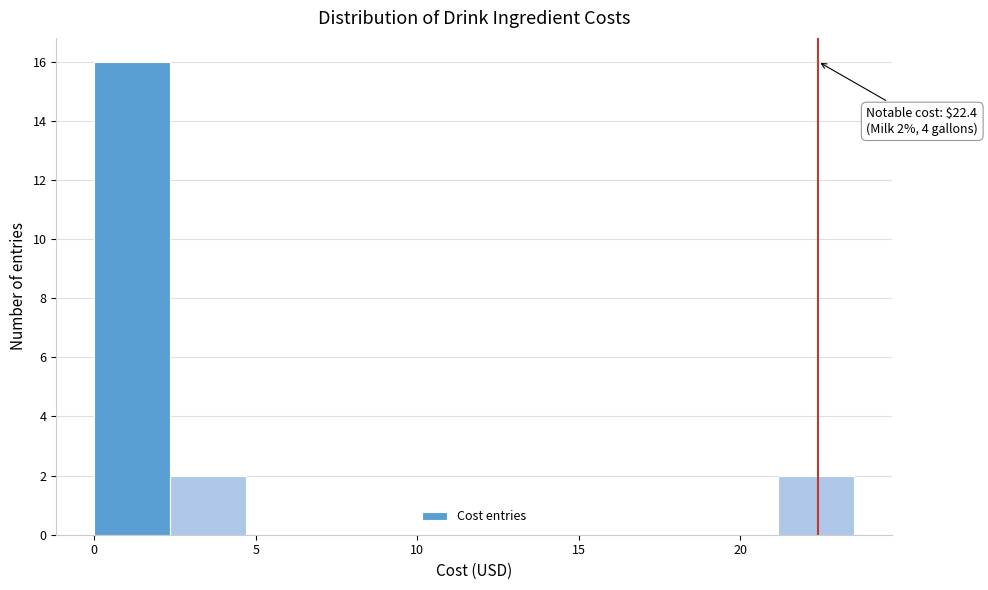

Which range on the x-axis has the tallest bar?

0.0 to 2.5